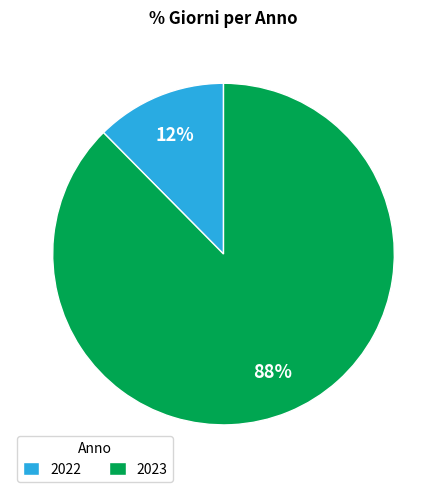

What is the majority slice?

2023